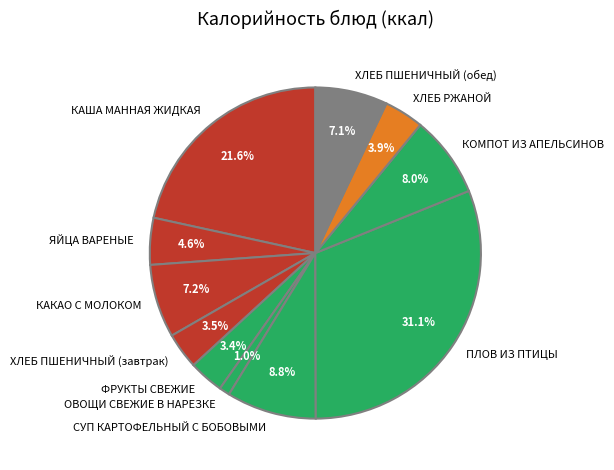

How many segments does this pie chart have?

11